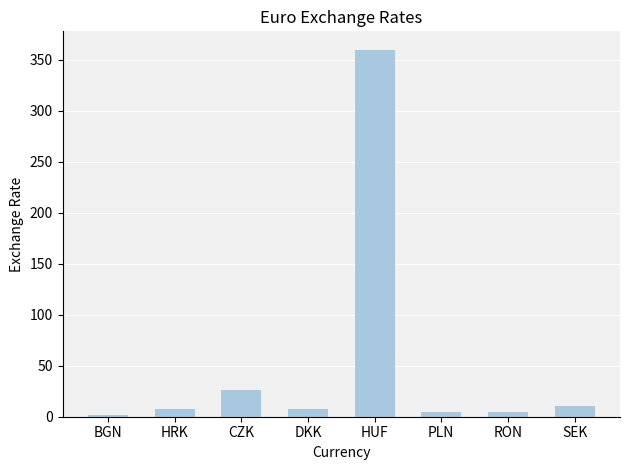

What is the greatest value displayed?

359.9